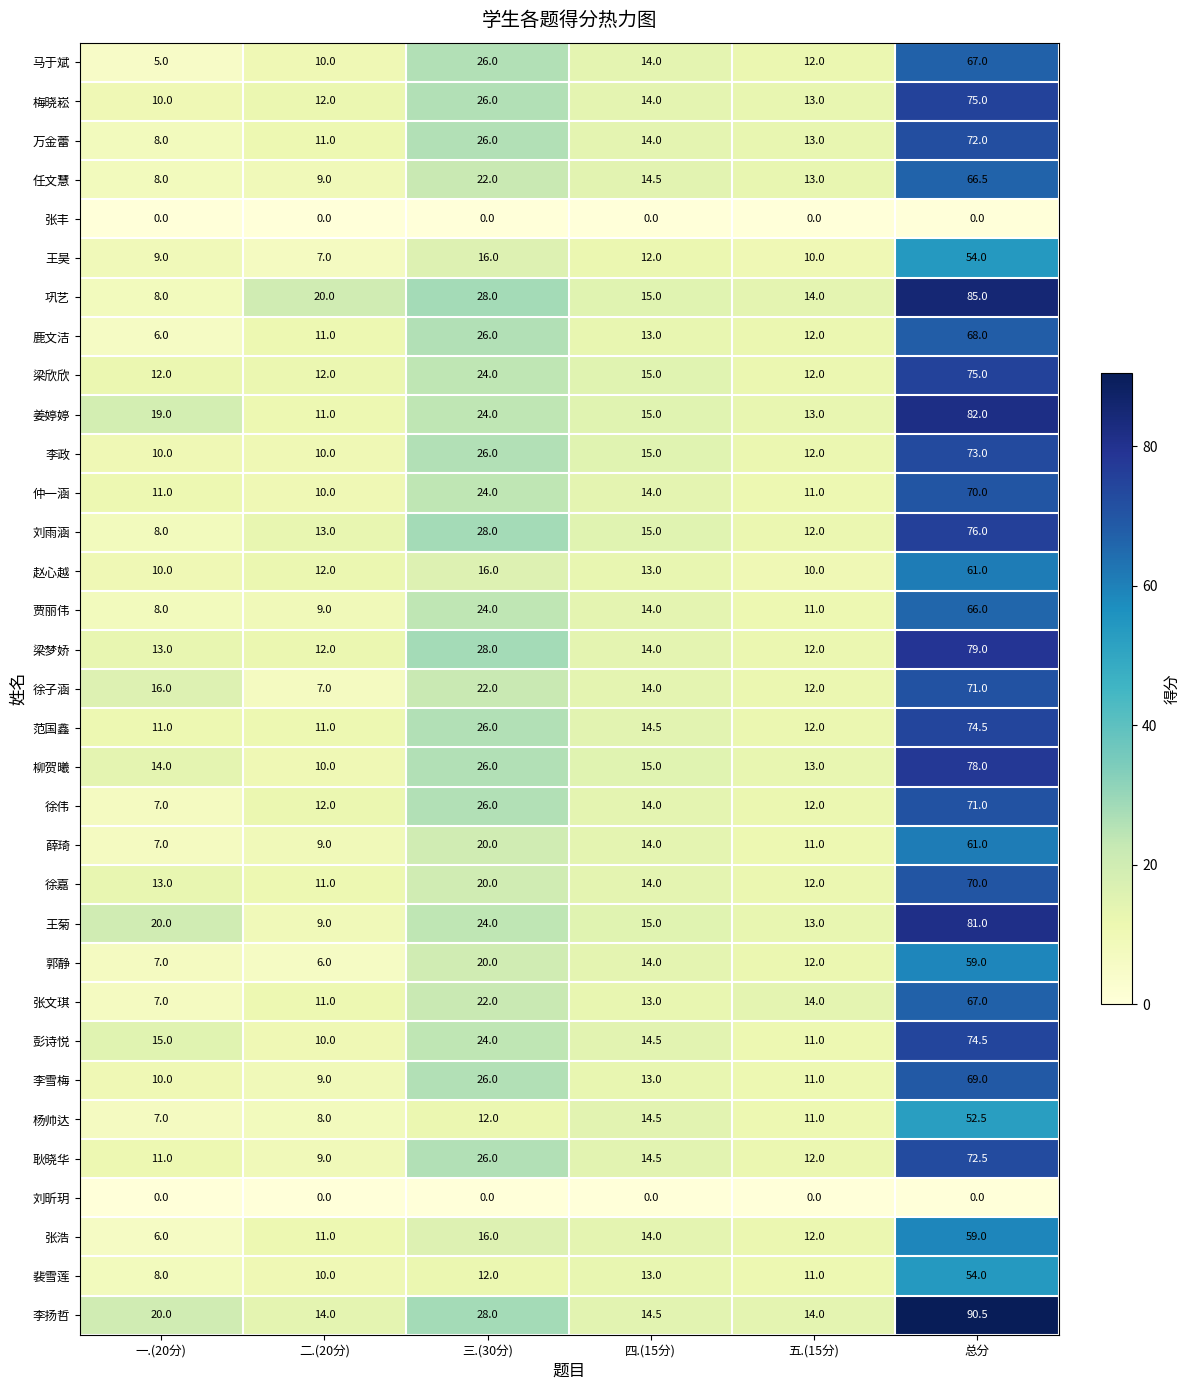

Which series has the widest spread of values?

巩艺